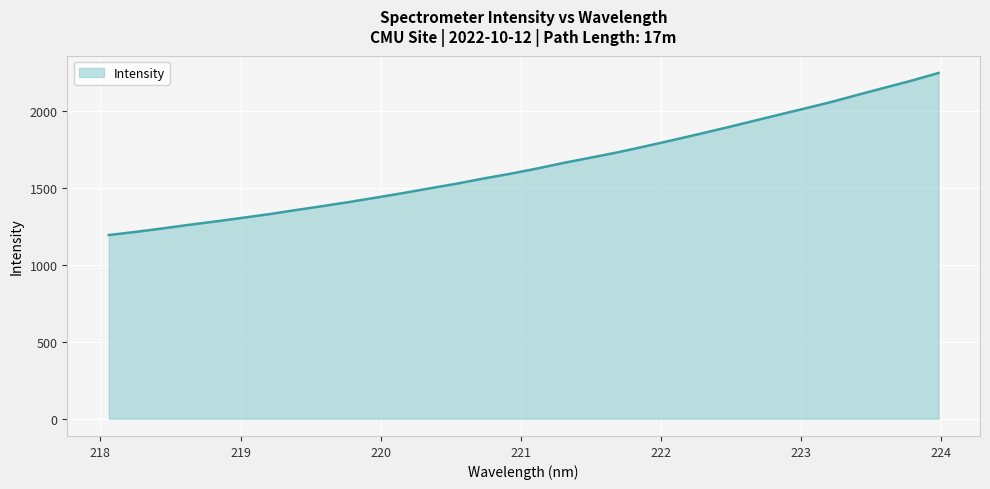

How many values exceed 1626?

16